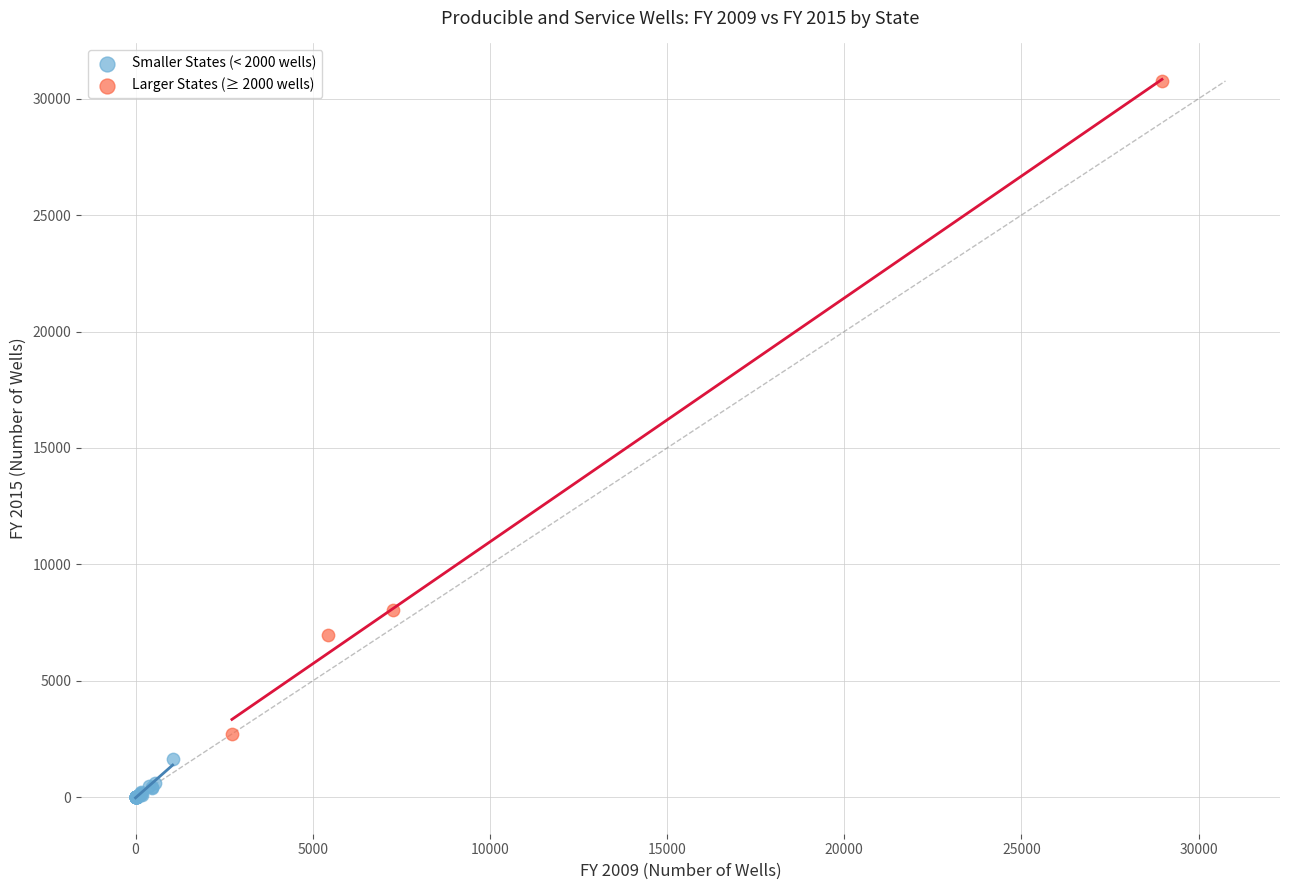

Which series has the largest Y range (max minus min)?

Larger States (≥ 2000 wells)